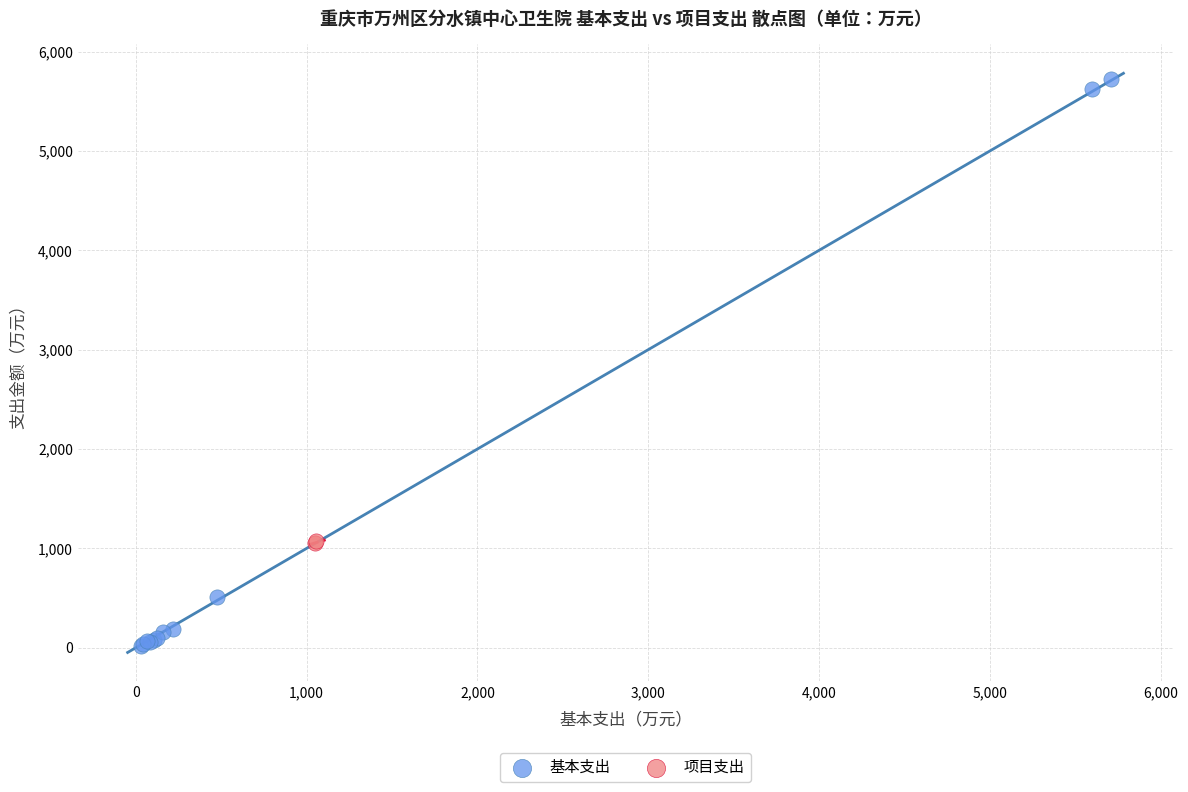

What are all the series names shown in the legend?

基本支出, 项目支出